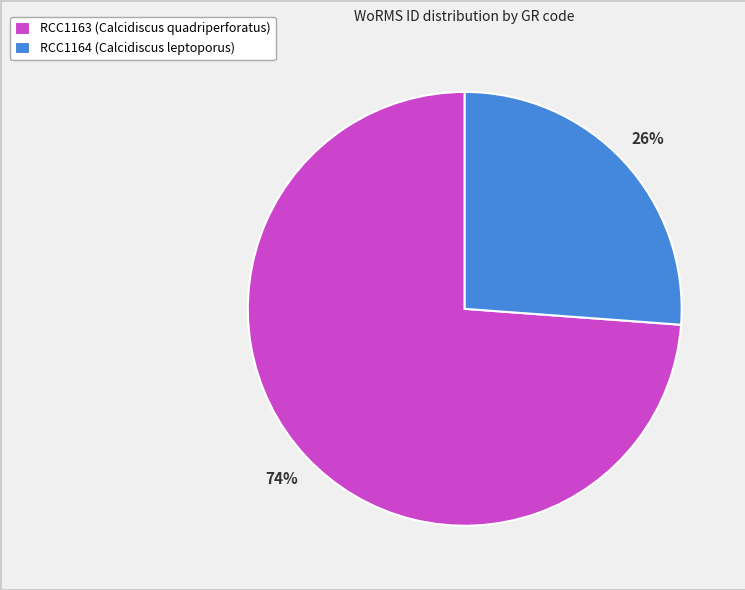

Rank the categories by value from highest to lowest.

RCC1163 (Calcidiscus quadriperforatus), RCC1164 (Calcidiscus leptoporus)